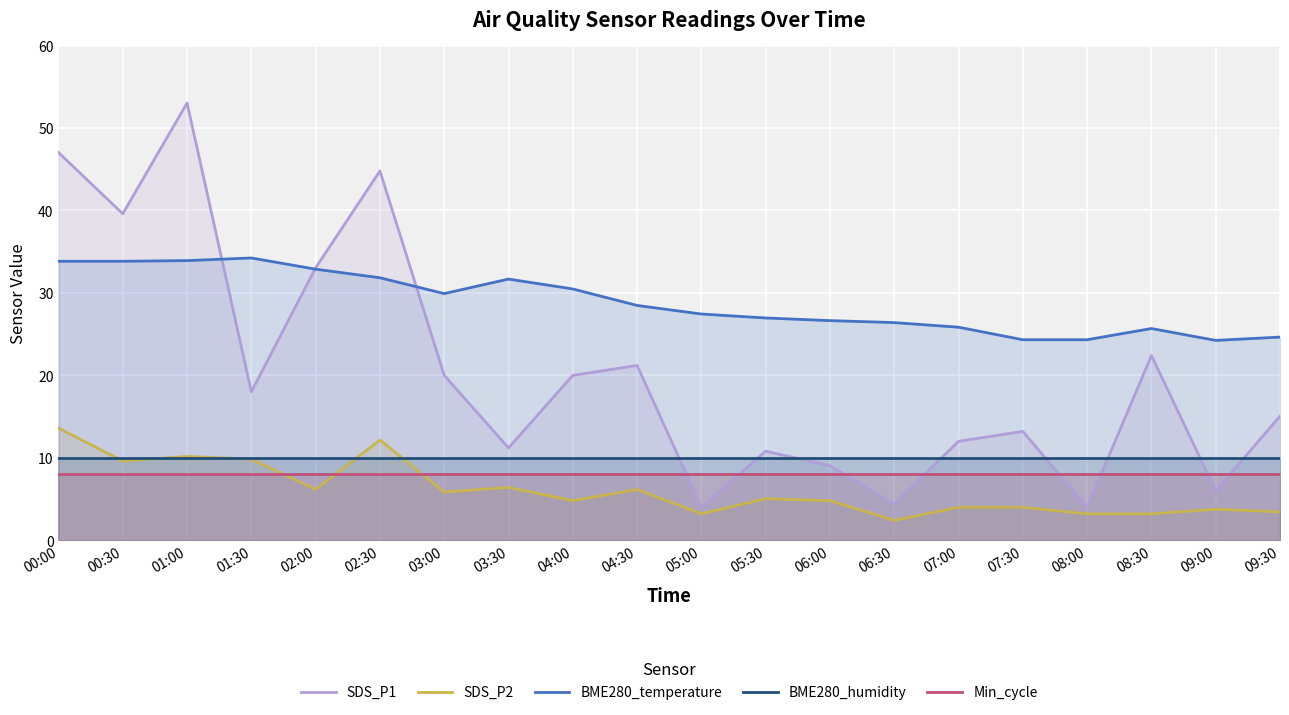

Which series has the widest spread of values?

SDS_P1